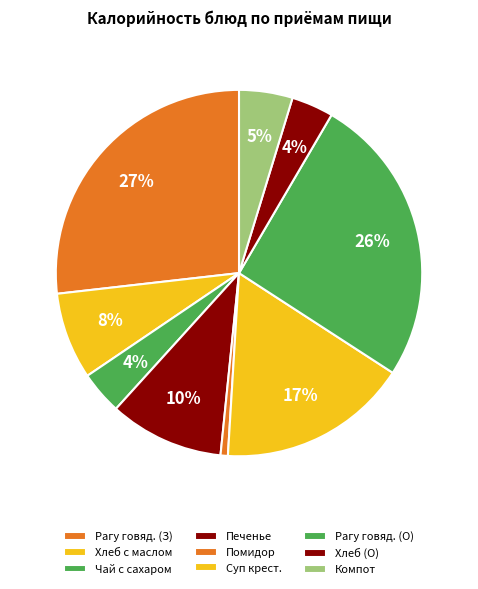

What is the smallest slice in the pie chart?

Помидор